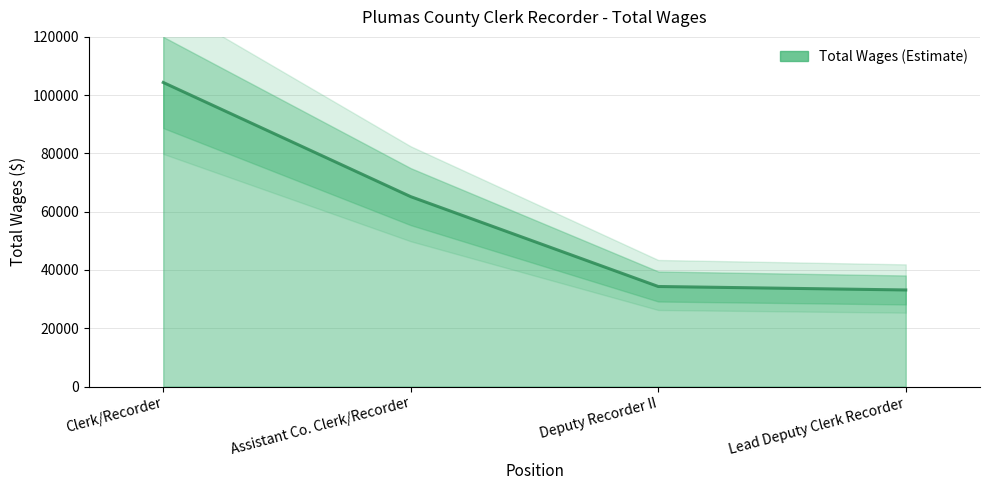

List the labels in order of value, smallest first.

Lead Deputy Clerk Recorder, Deputy Recorder II, Assistant Co. Clerk/Recorder, Clerk/Recorder